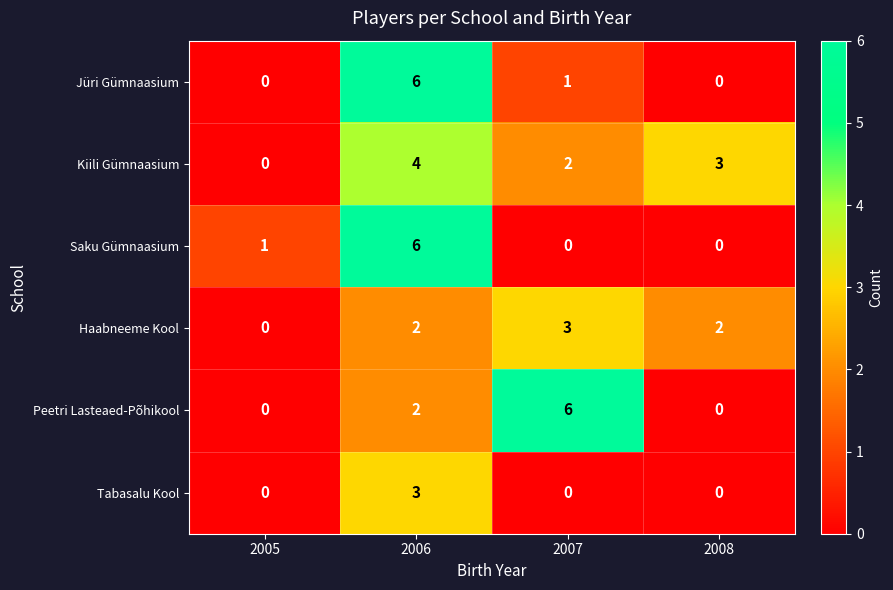

Which series changed the most between 2006 and 2007?

Saku Gümnaasium